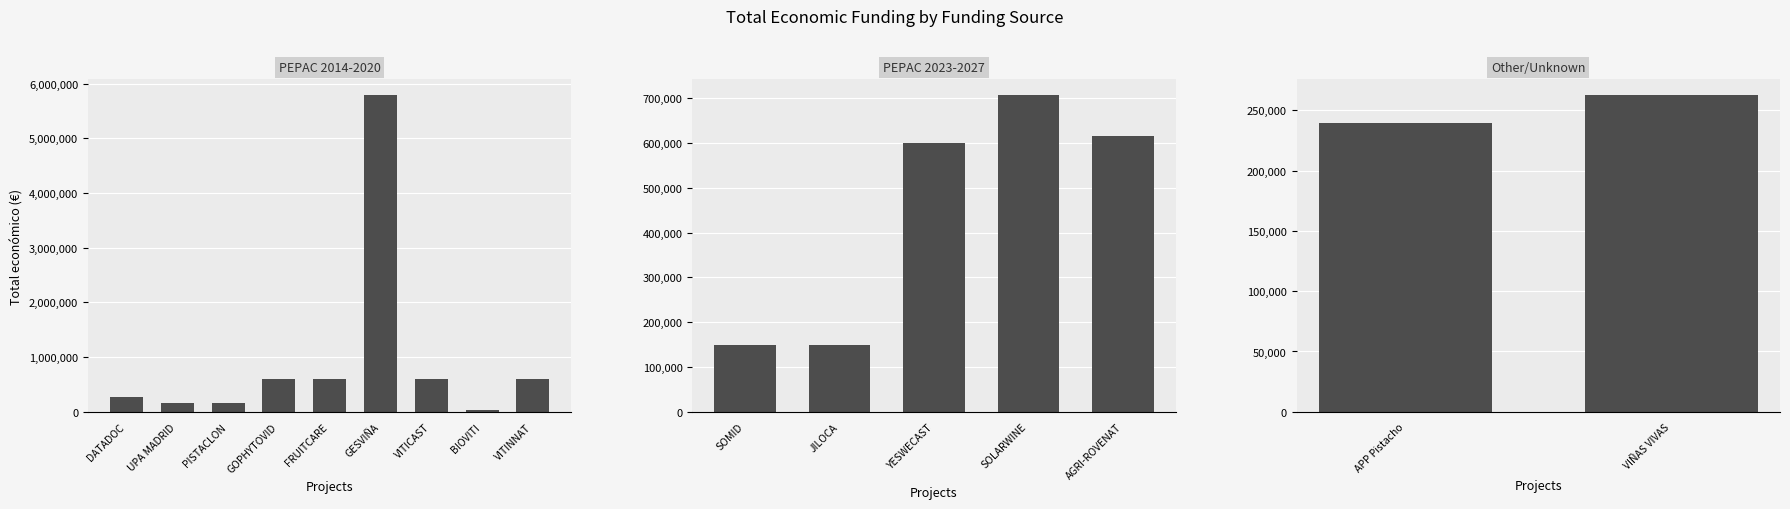

Where does the data first go above 591878?

YESWECAST